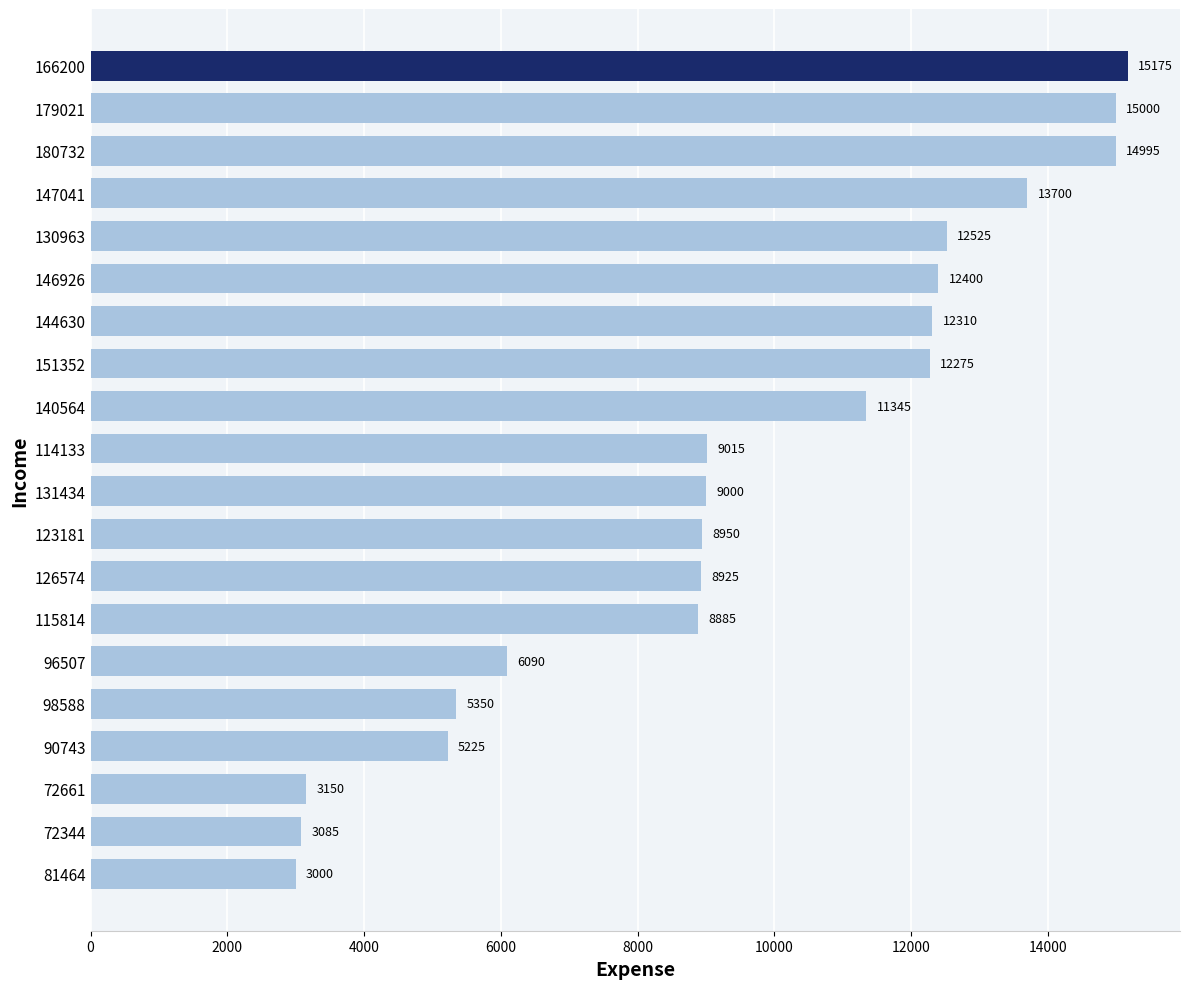

What is the value of the 2nd bar from the top?

15000